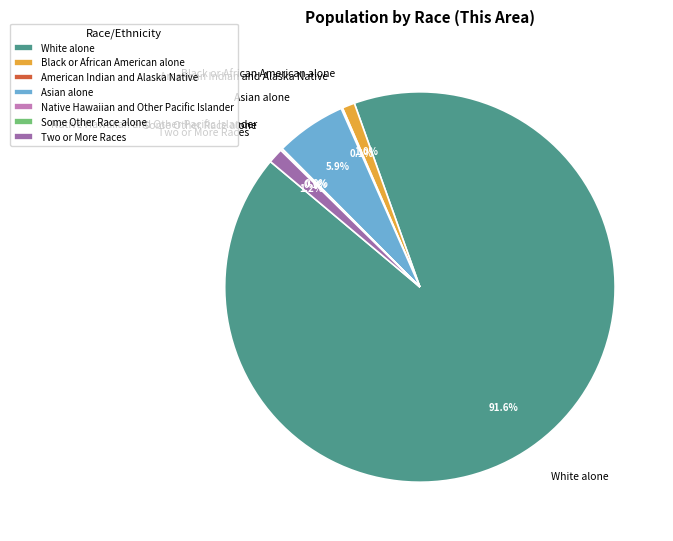

Which slice is the largest?

White alone